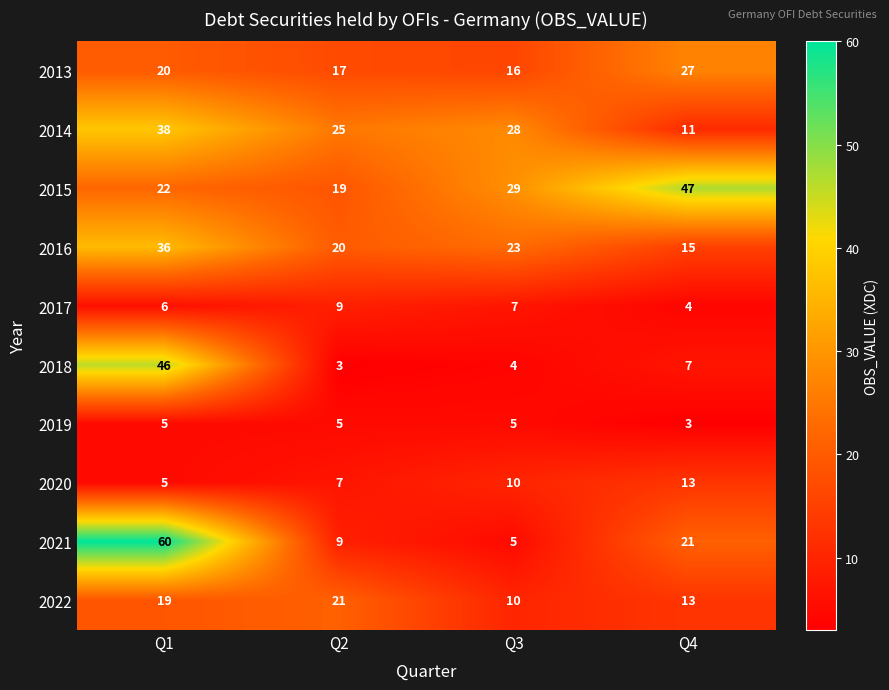

How many distinct data groups are displayed?

10